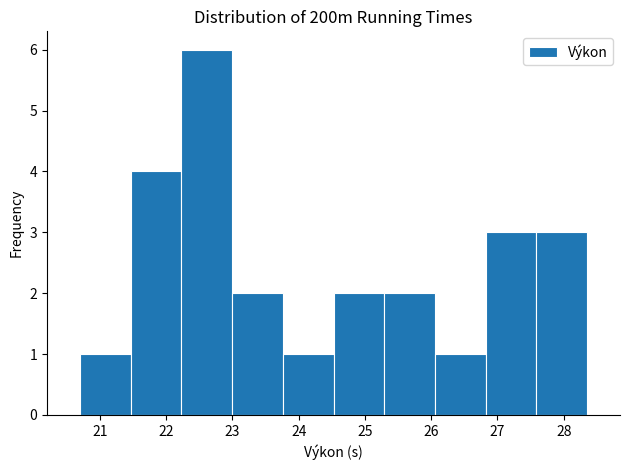

How tall is the bar that spans 25.3 to 26.1 on the x-axis? Neither the bar edges nor the heights are printed on the chart, so give them approximately, as read against the axes.

2